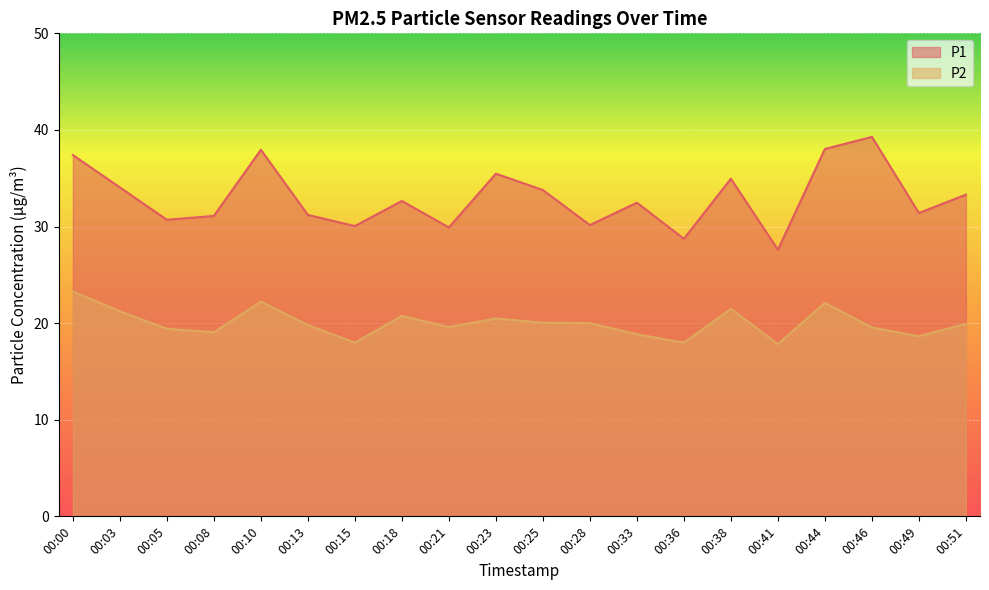

What is the value of the P2 point at the 6th from the left?

19.8